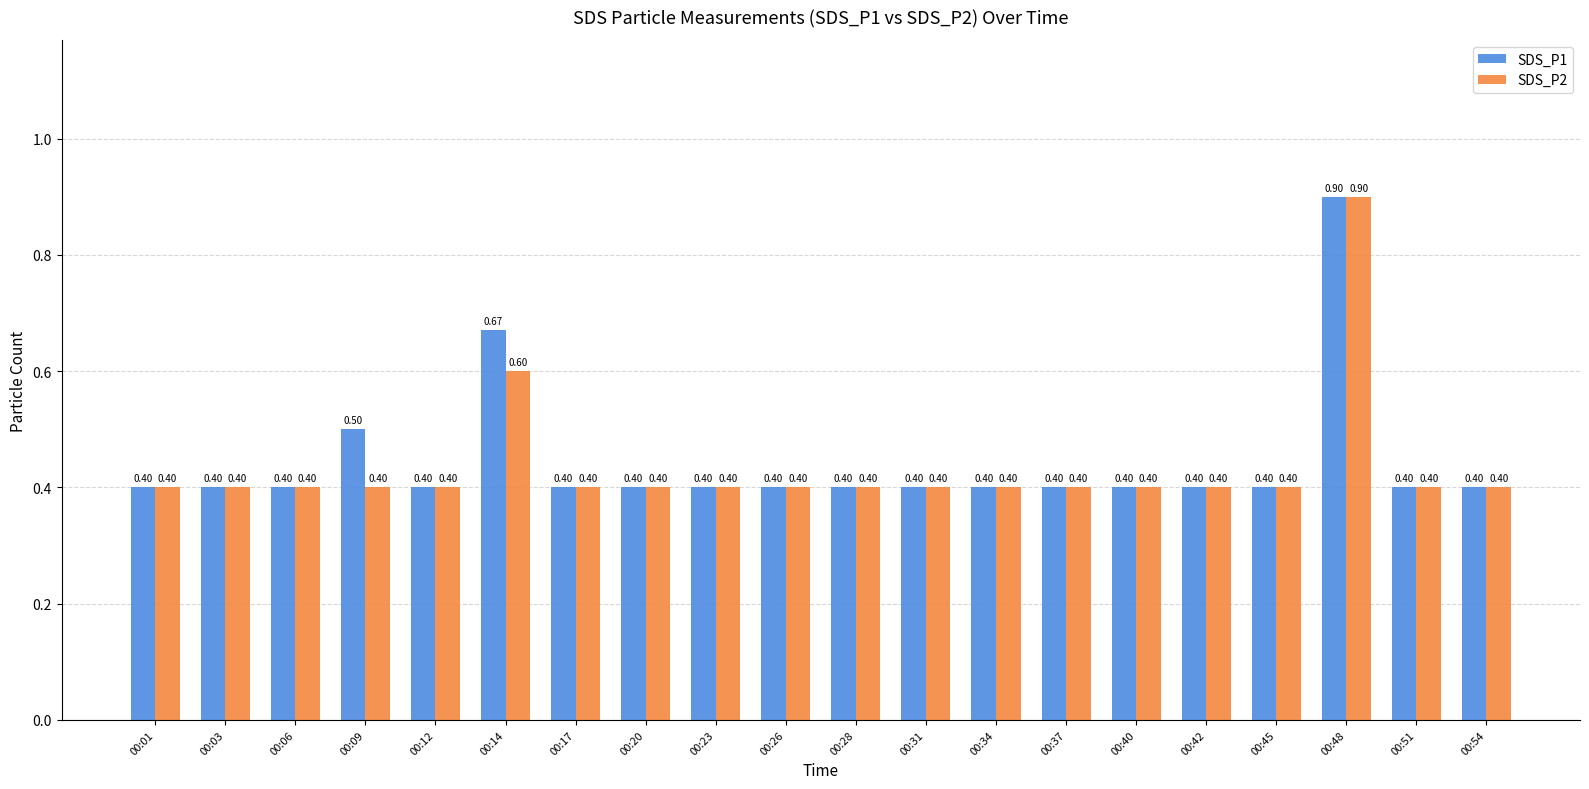

Are the bars horizontal?

No